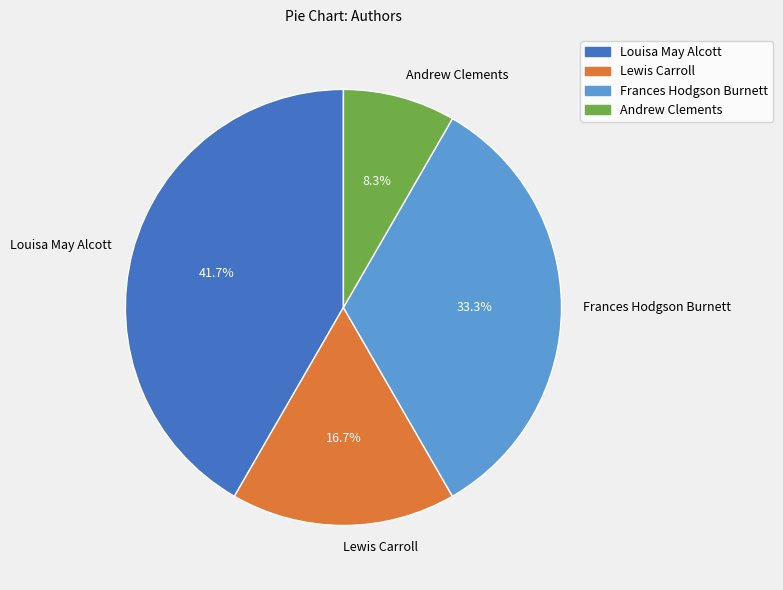

Is it true that Andrew Clements is 23% of the pie?

False